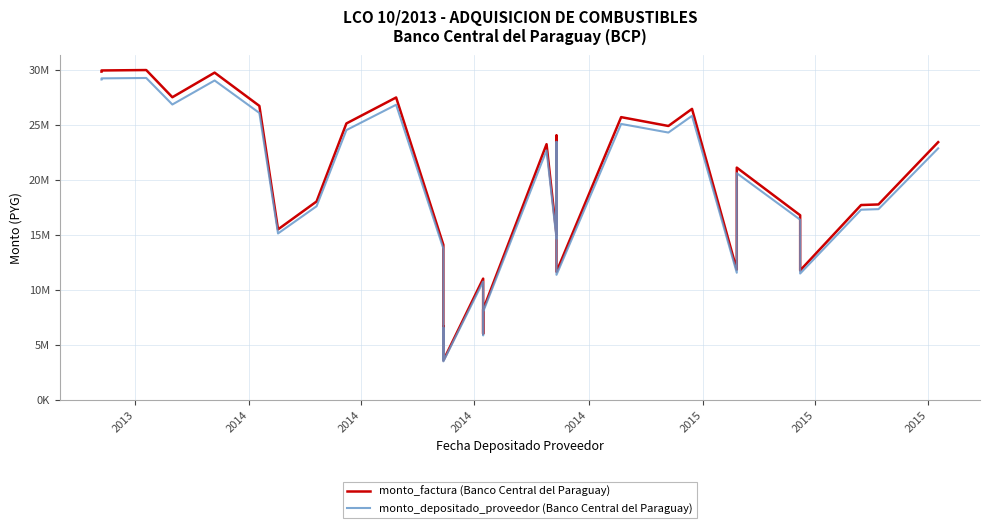

What is the difference between the maximum and minimum values in the monto_factura (Banco Central del Paraguay) series?

26394126